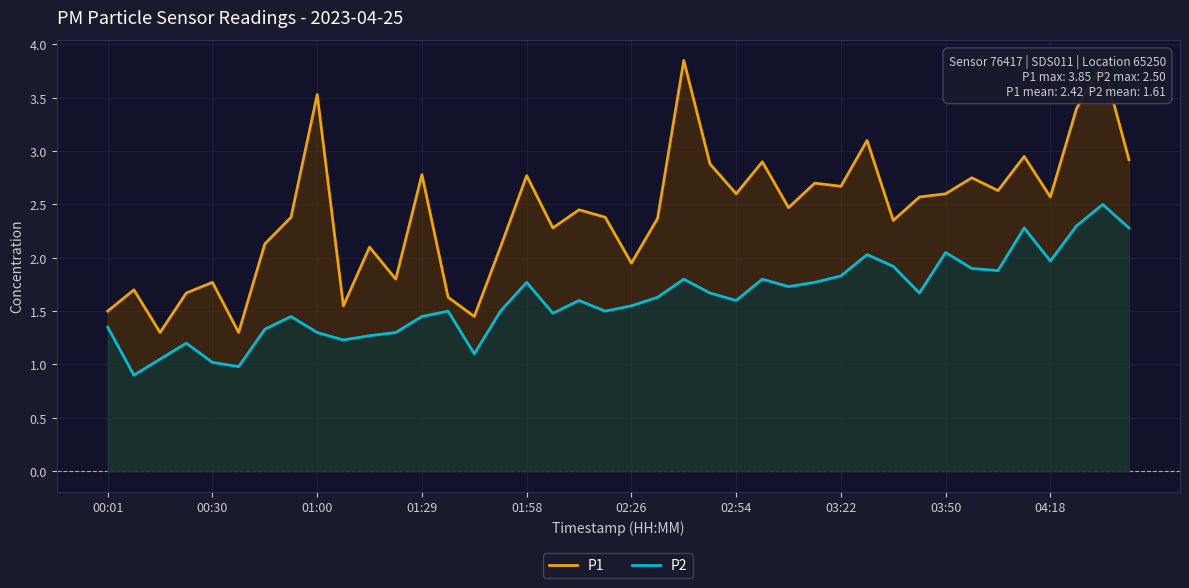

How many lines are shown in the chart?

2